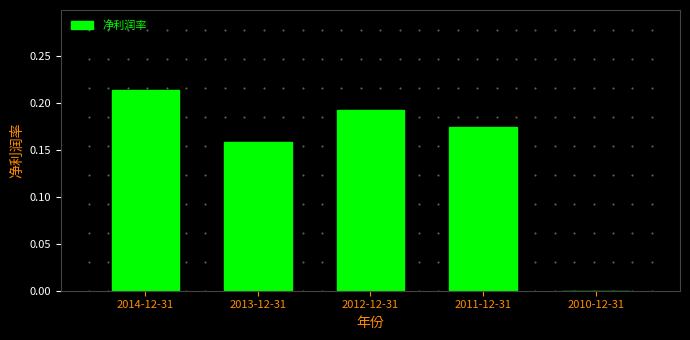

Is it true that the value at 2012-12-31 is 0.3?

False